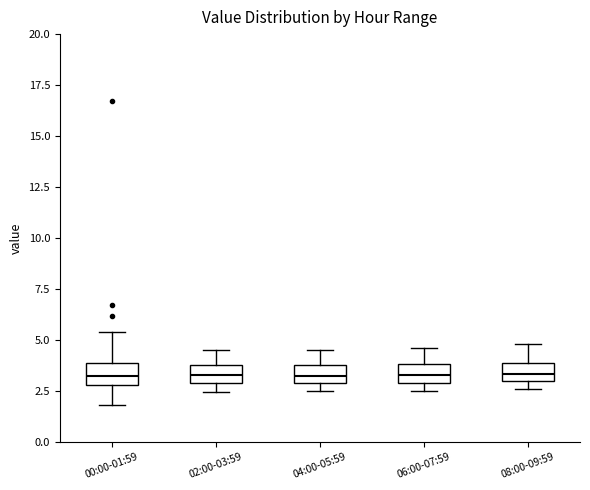

Where is the upper edge of the box for 08:00-09:59 on the y-axis? The values are not printed on the chart, so give them approximately, as read against the axis.

4.0